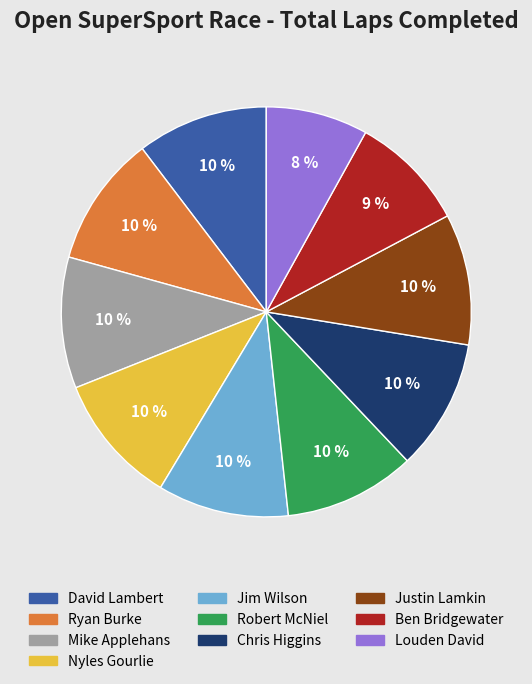

To the nearest percent, what is the average slice percentage?

10%